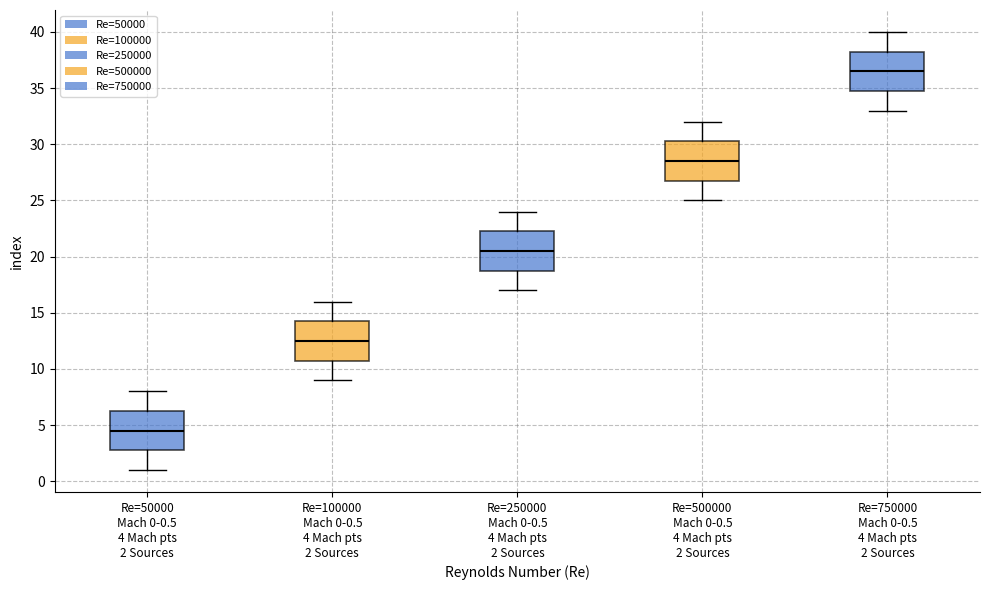

Which box's median line is the highest?

Re=750000 Mach 0-0.5 4 Mach pts 2 Sources